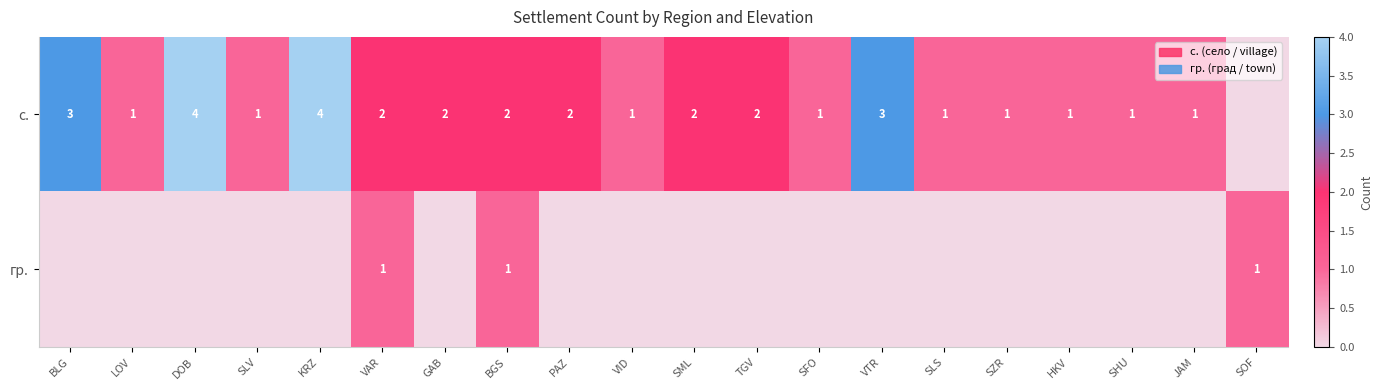

The value of с. at VAR is 3. True or false?

False